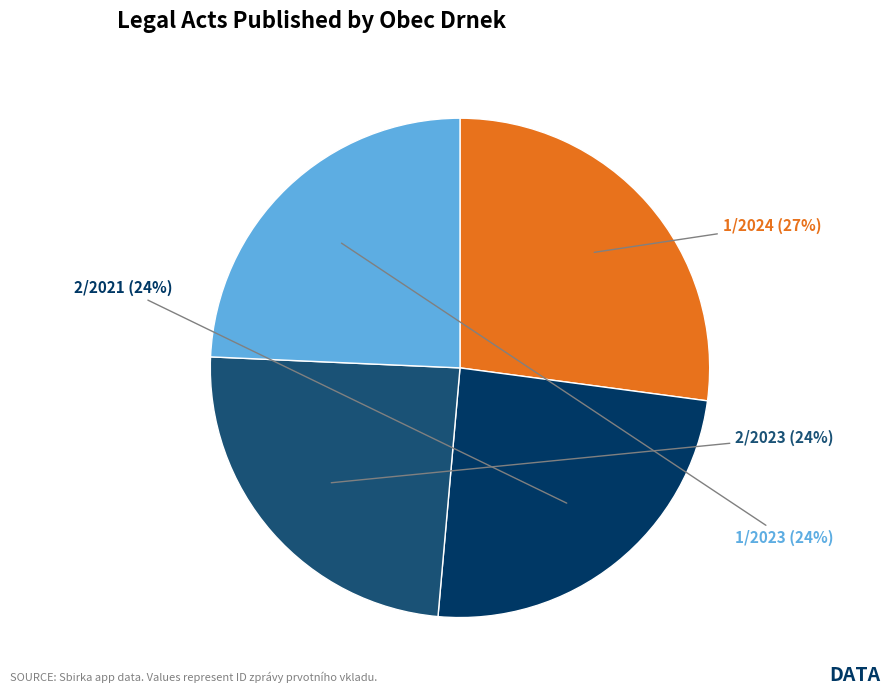

Count the number of slices in the pie.

4